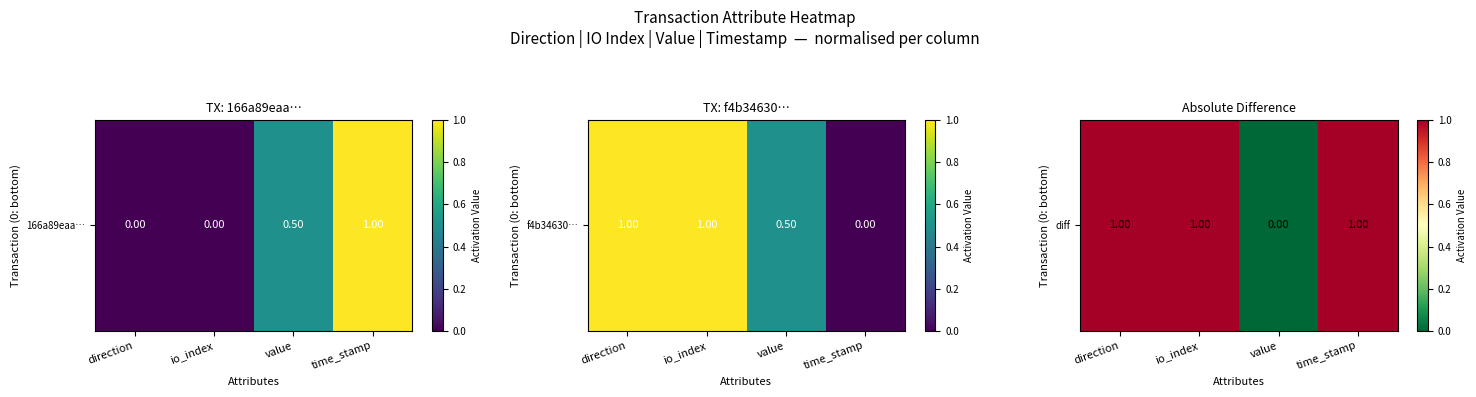

What is the change in value from io_index to value?

-1